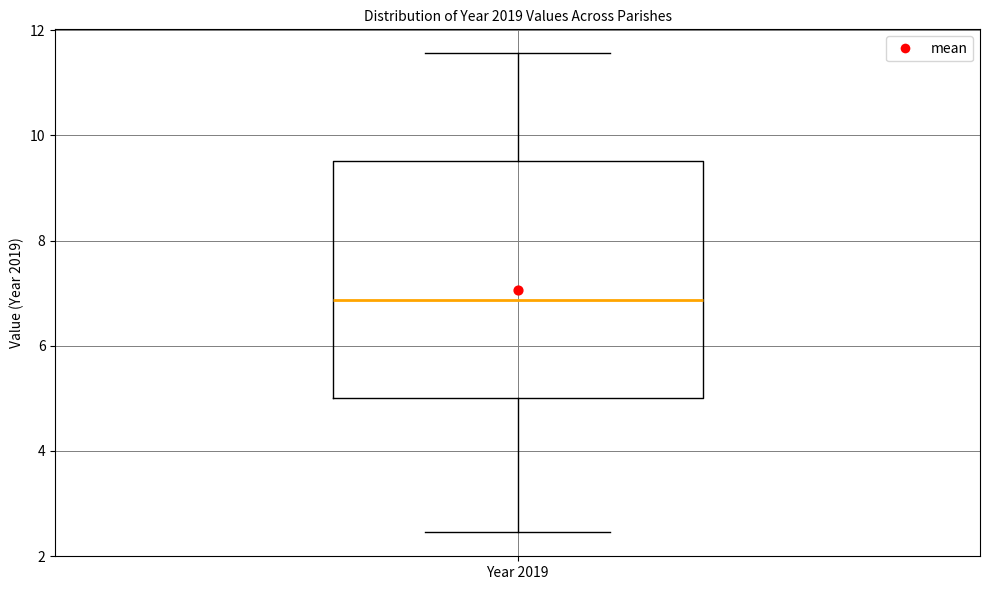

Read this box plot against the y-axis: the position of the median line, the range covered by the box, and the ends of both whiskers. The values are not printed on the chart, so give them approximately, as read against the axis.

median 6.8, box 5.0 to 9.6, whiskers 2.4 to 11.6